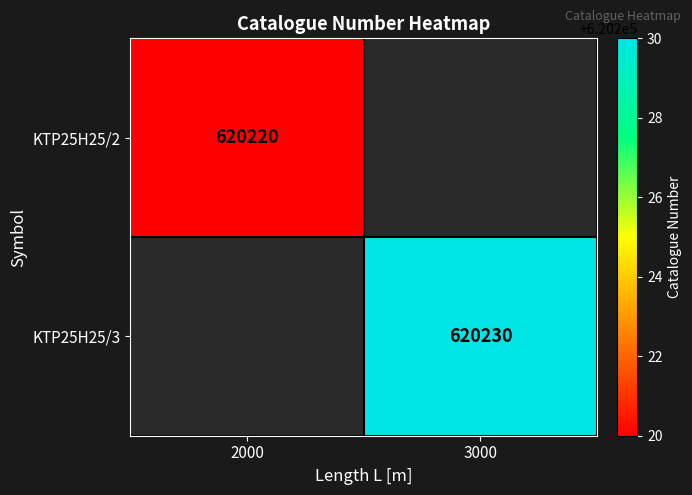

Is it true that KTP25H25/3 equals 206553 at 3000?

False